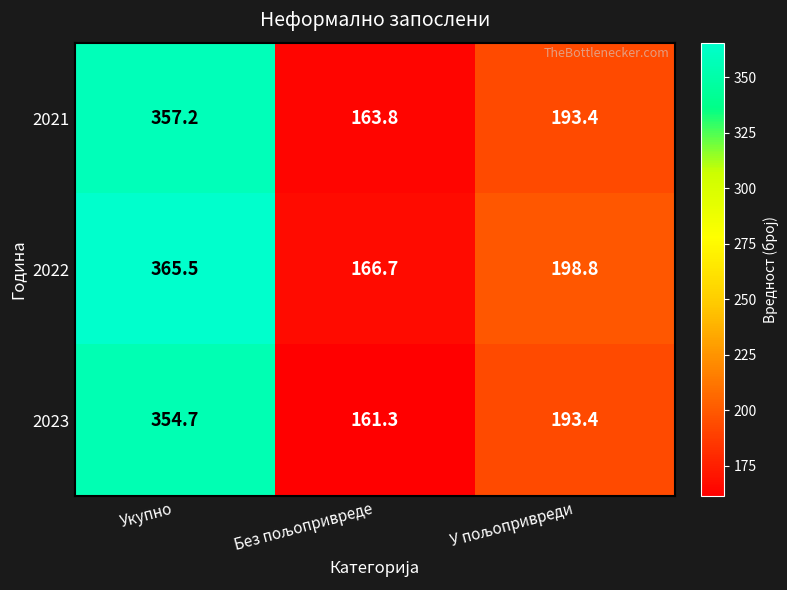

Which series has the largest total across all categories?

2022